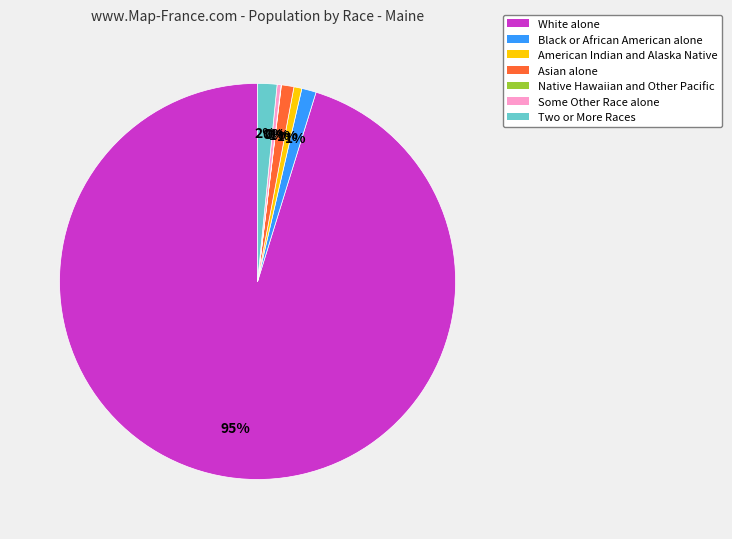

Is there any slice that represents more than half of the pie?

Yes